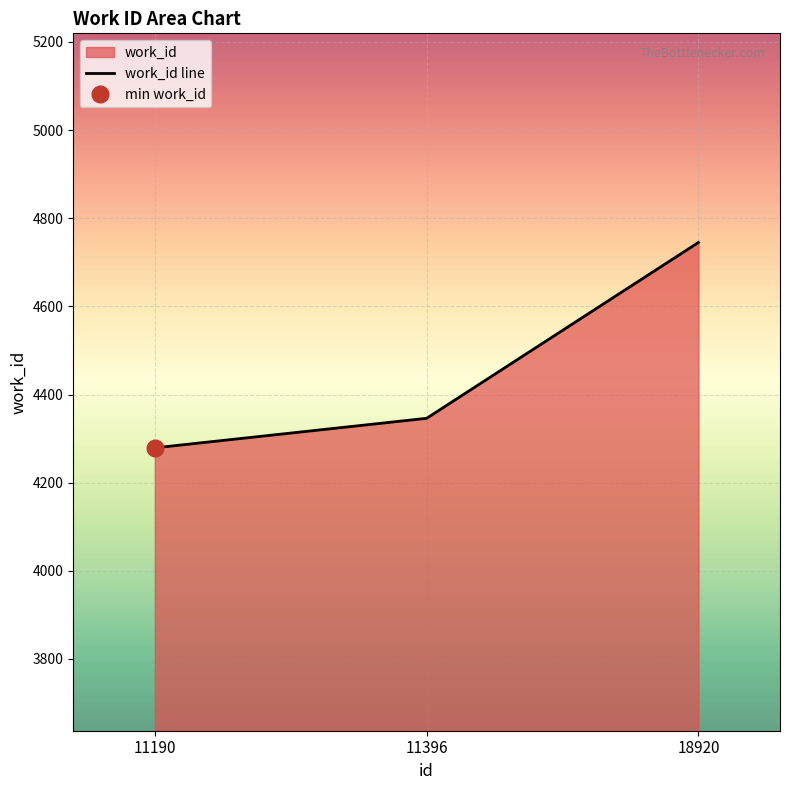

The chart shows a value of 5592 at 11190. True or false?

False